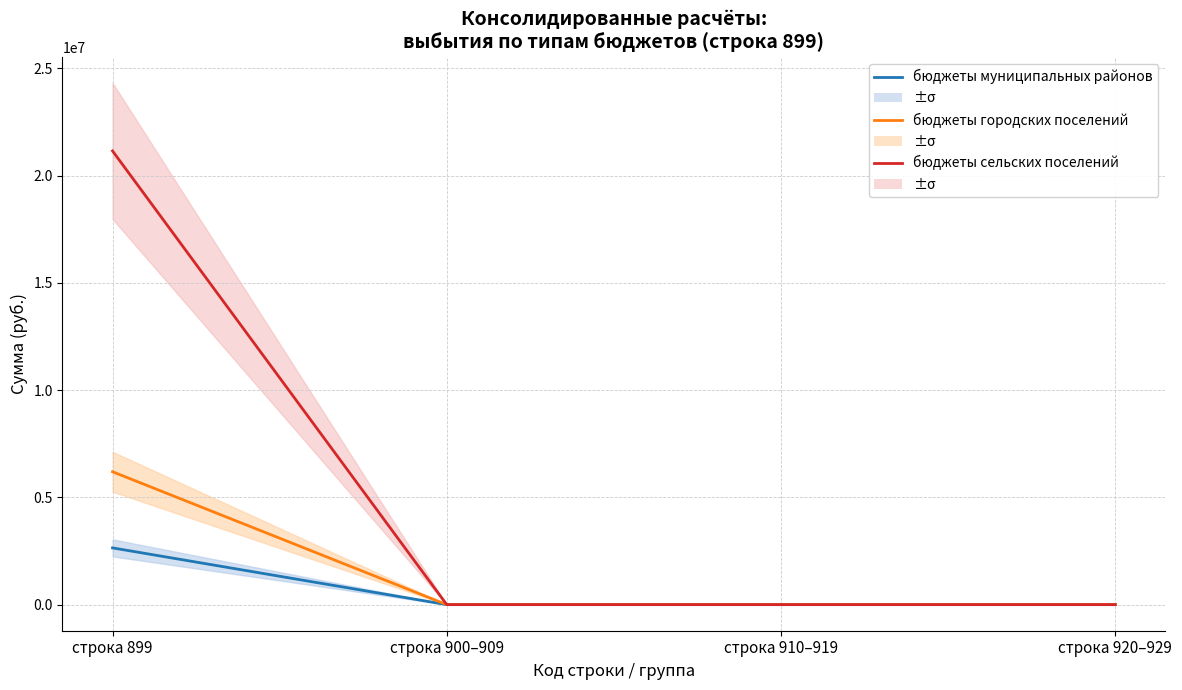

What is the difference between the maximum and minimum values in the бюджеты сельских поселений series?

21155700